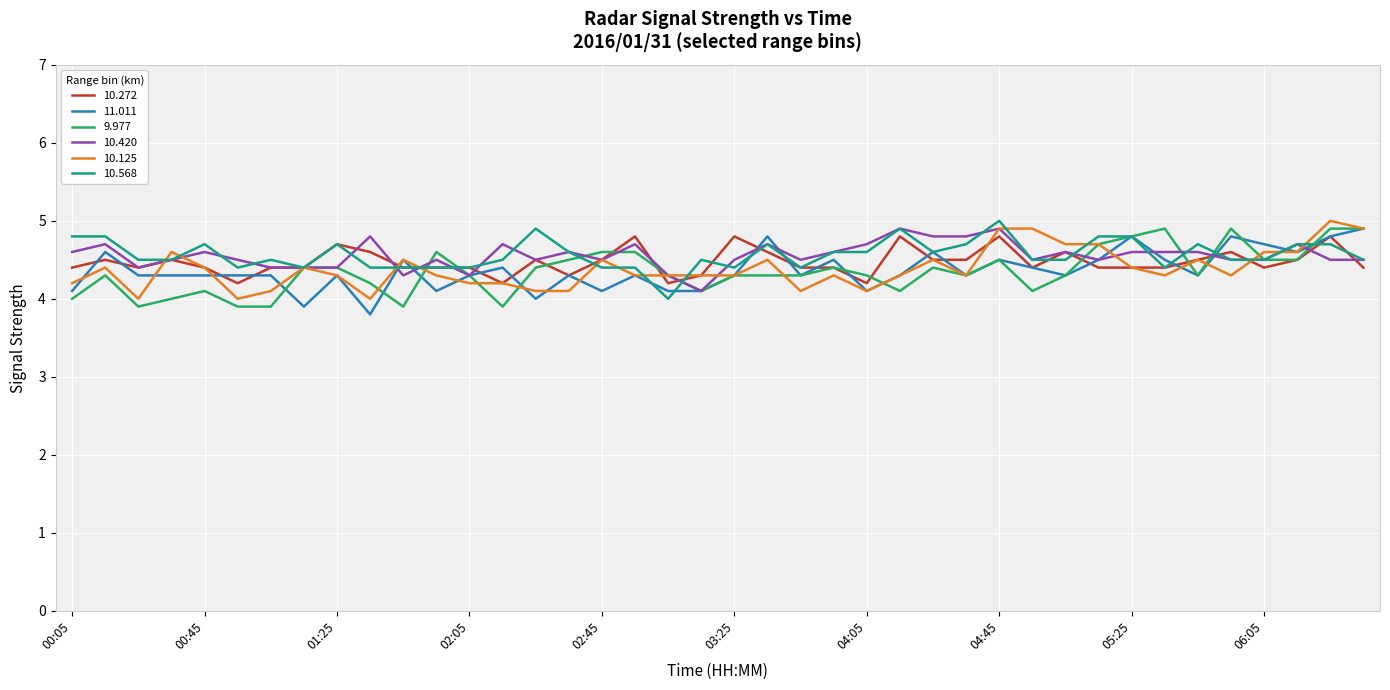

What is the minimum value shown in the chart?

3.8